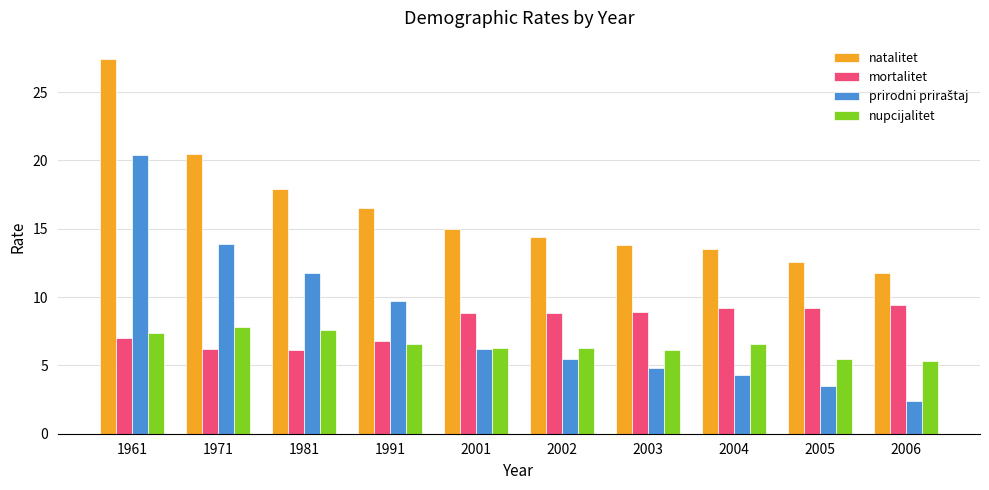

Count the number of data series in this chart.

4